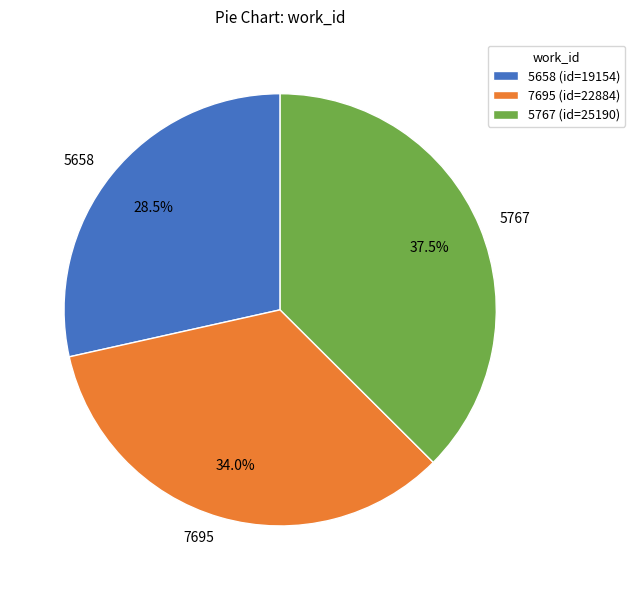

What is the smallest slice in the pie chart?

5658